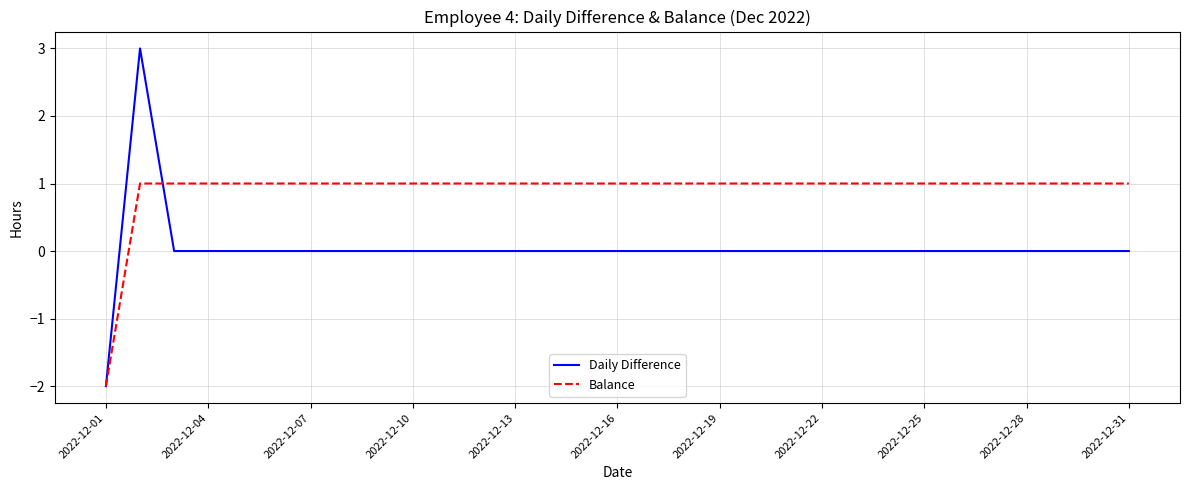

List the series in order of their peak value, highest first.

Daily Difference, Balance